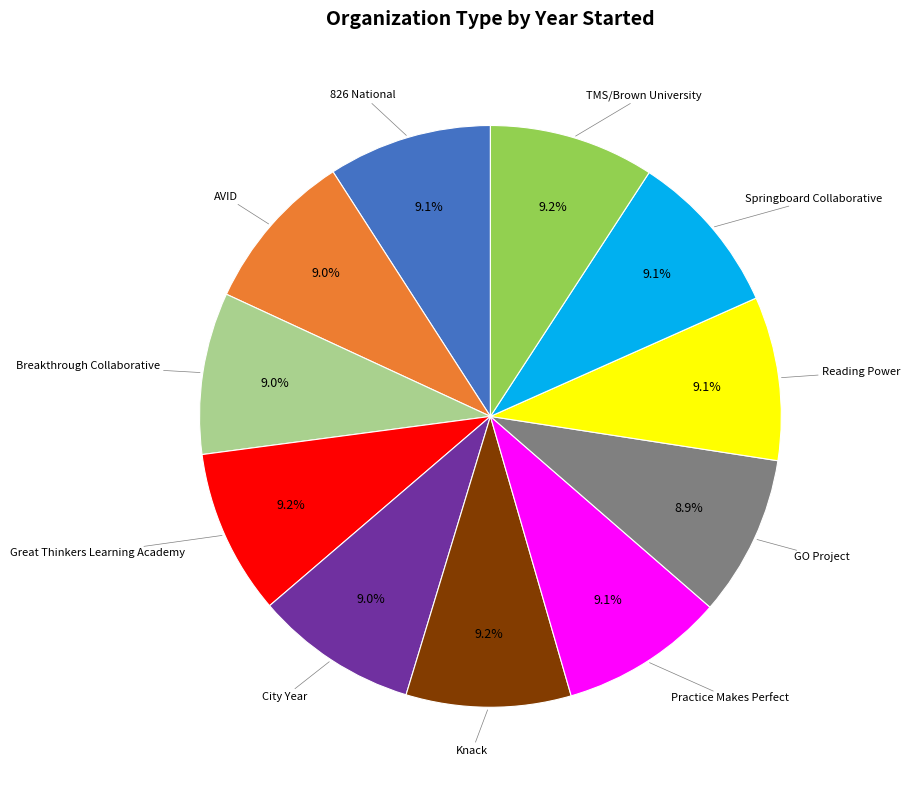

Does any single category account for the majority?

No